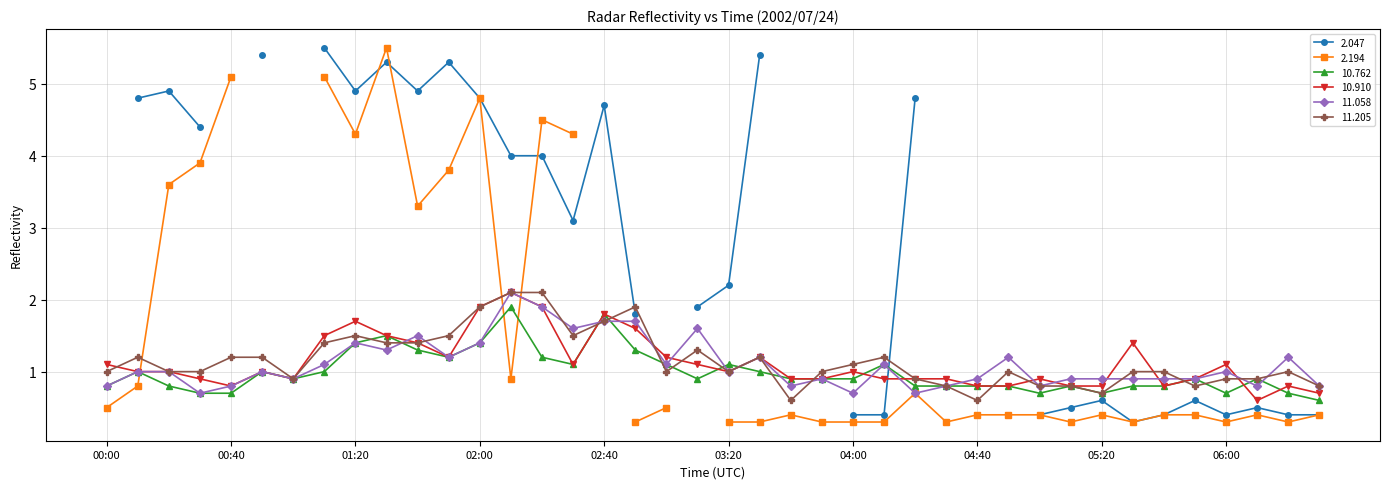

What is the minimum value for  10.762?

0.6